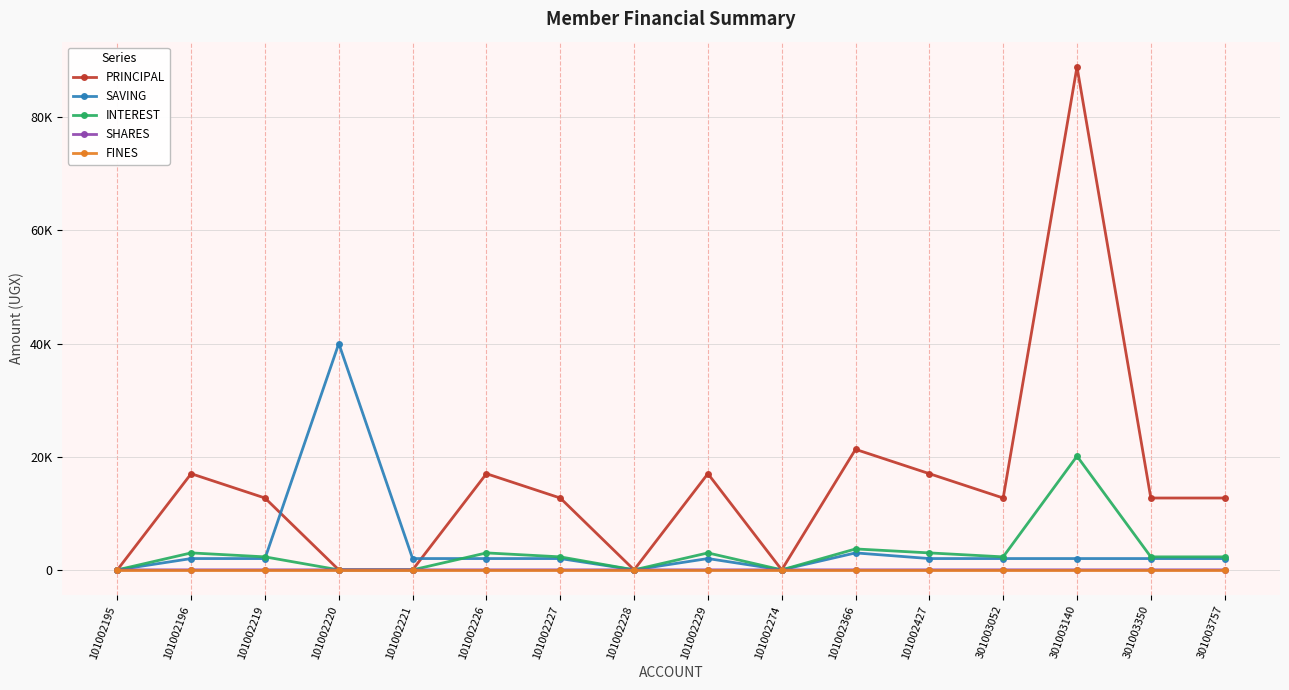

What is the sum of the INTEREST values at 101002220 and 101002227?

2300